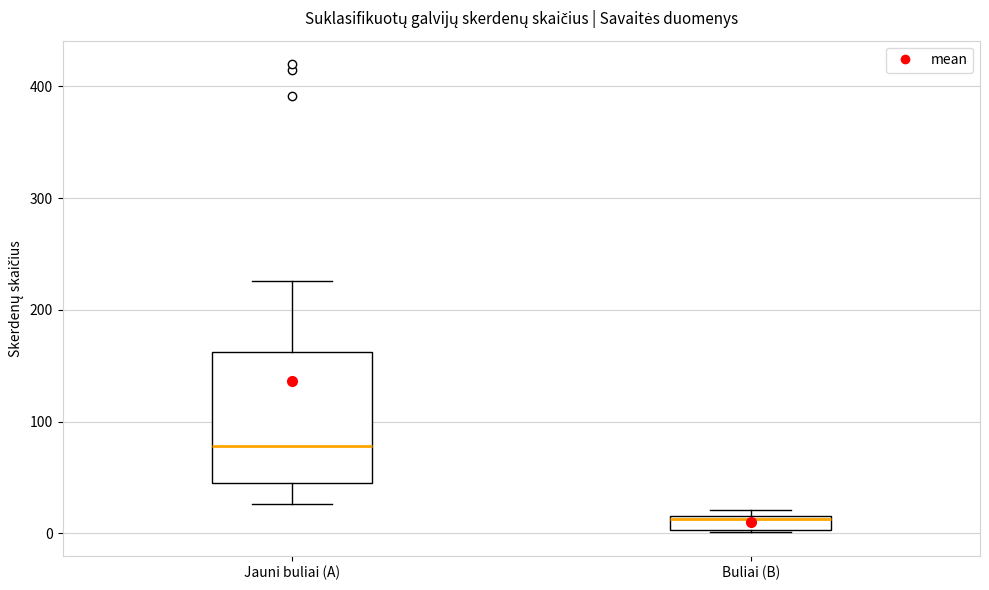

Which box is the tallest, from its lower edge to its upper edge?

Jauni buliai (A)